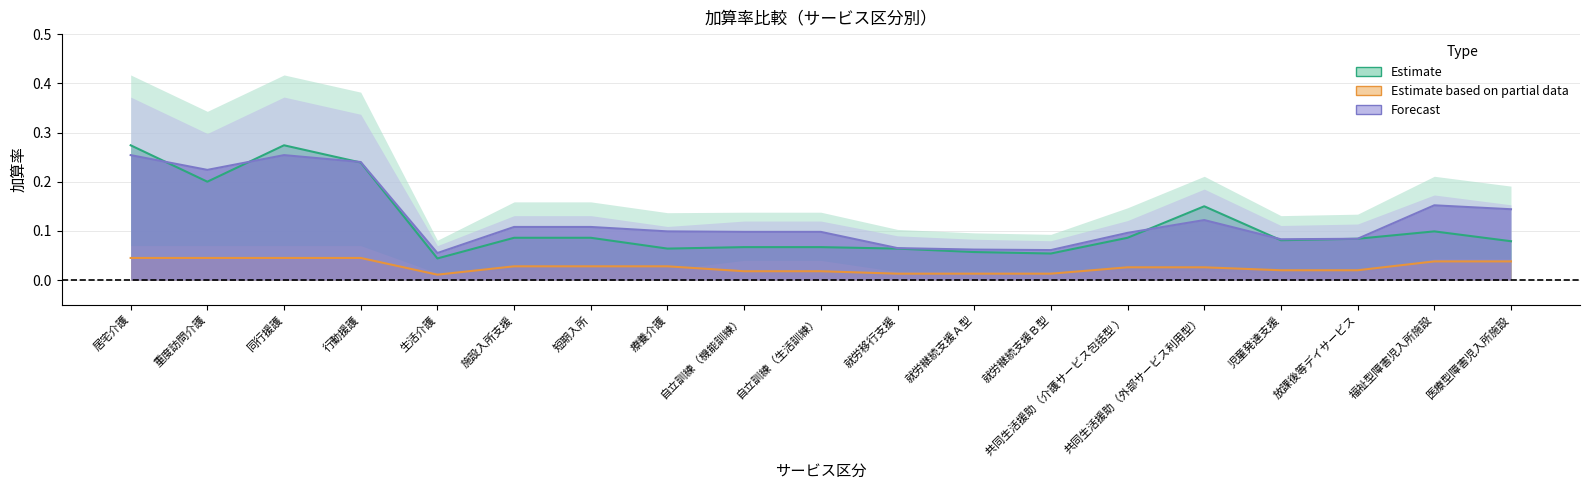

What is the sum of all Estimate values?

2.2